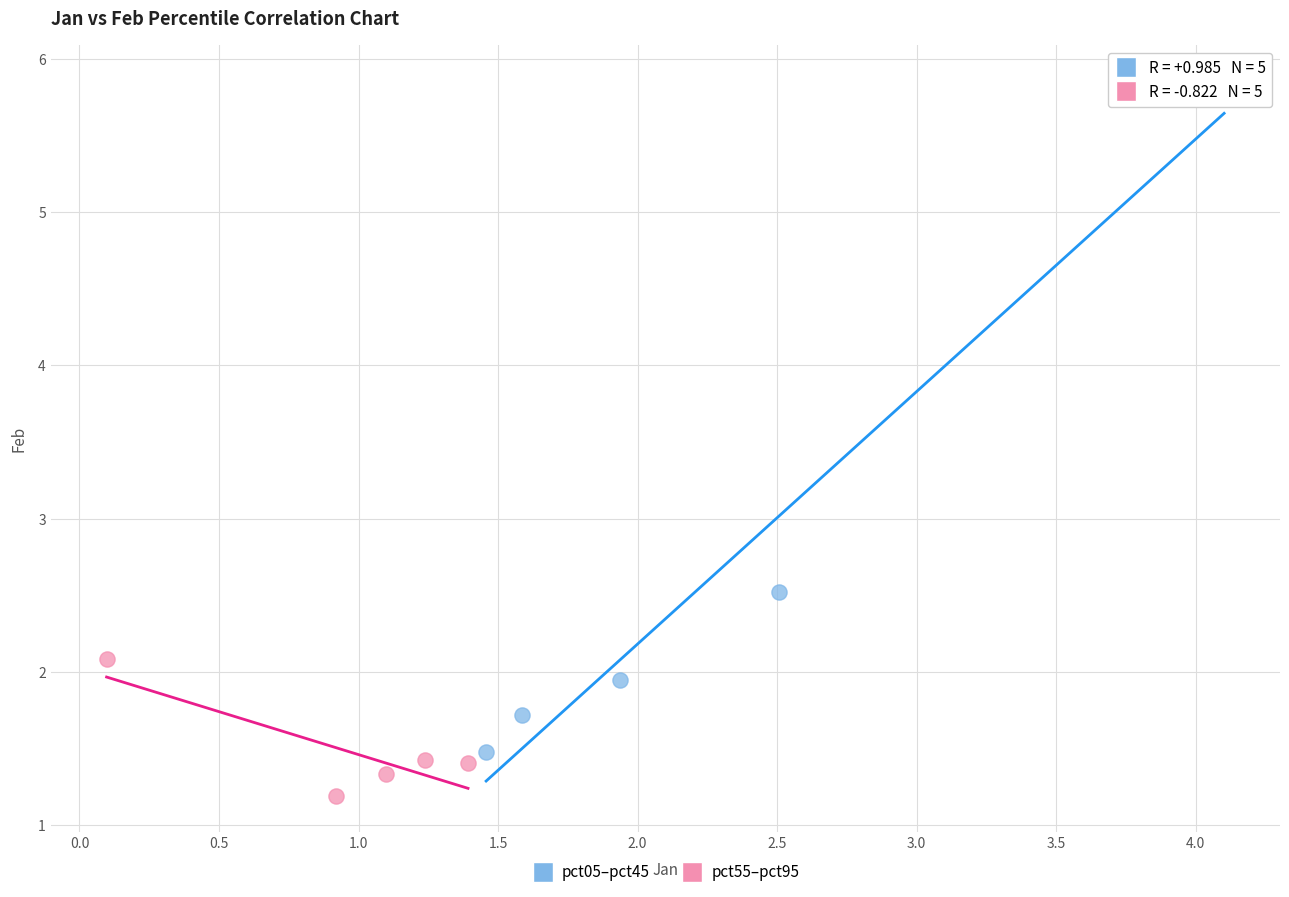

Which series contains the lowest Y value?

pct55–pct95